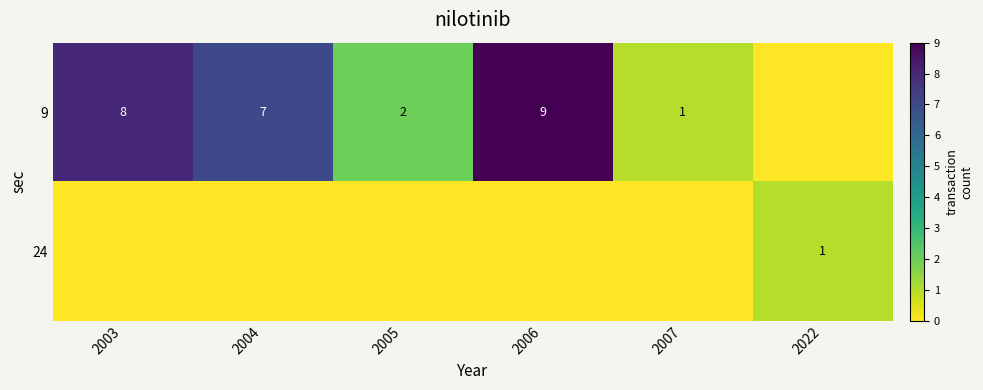

Which has a higher value, 2006 or 2004?

2006